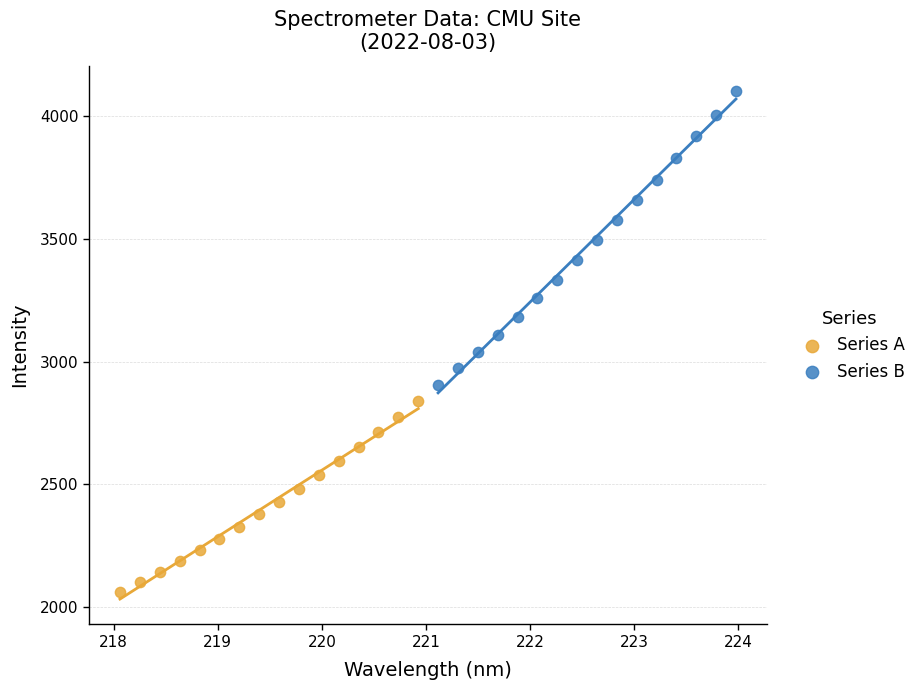

Which series reaches the minimum Y coordinate?

Series A